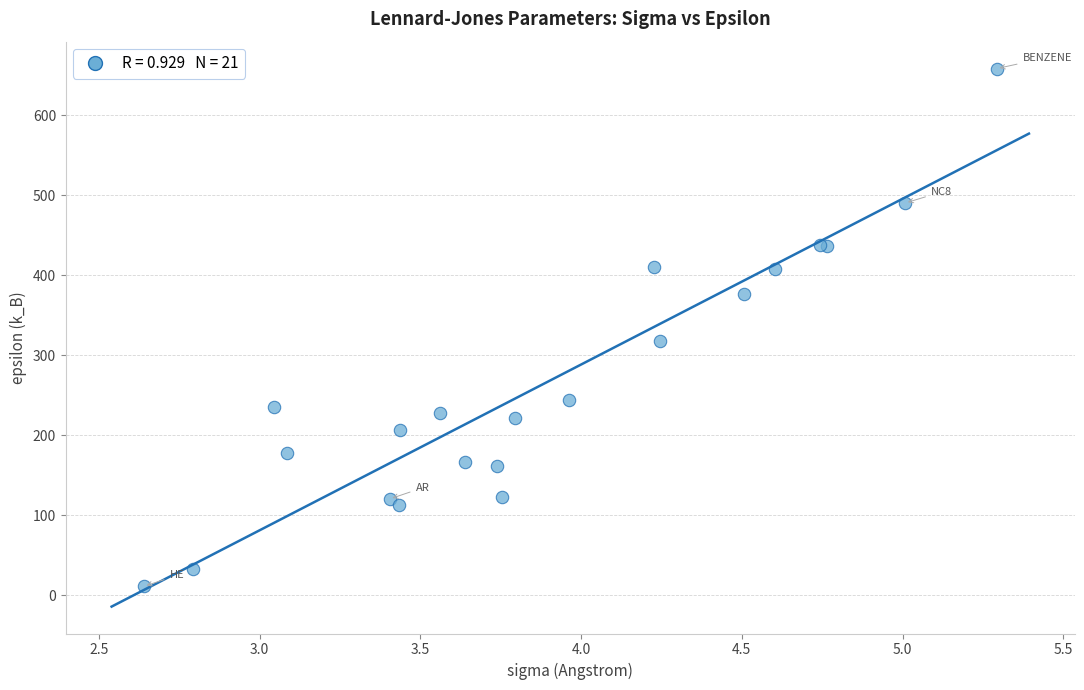

What Y value in the scatter plot is closest to 334?

317.5